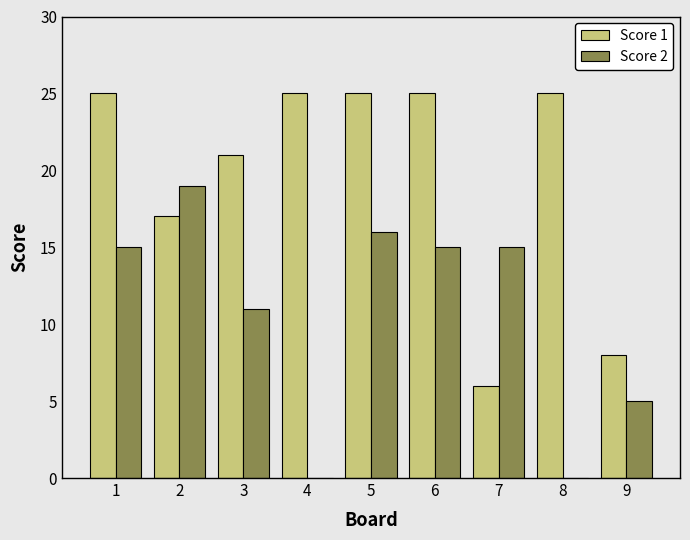

Which series has the largest total across all categories?

Score 1